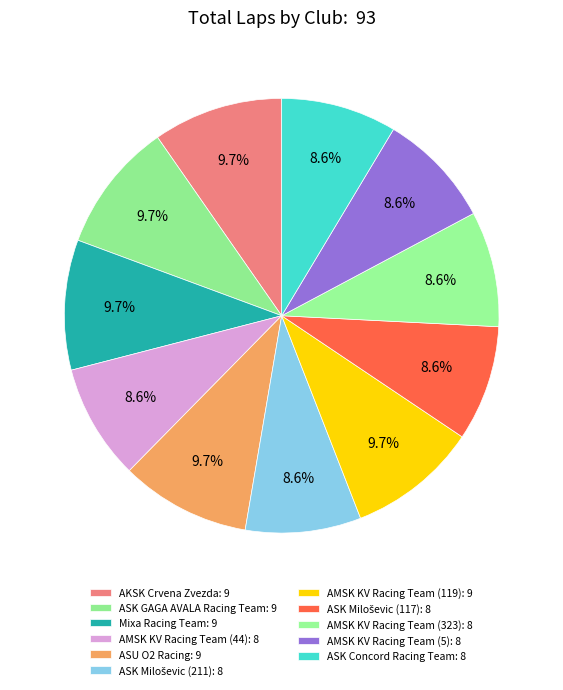

The ASK Miloševic (211) slice represents 1% of the pie. True or false?

False